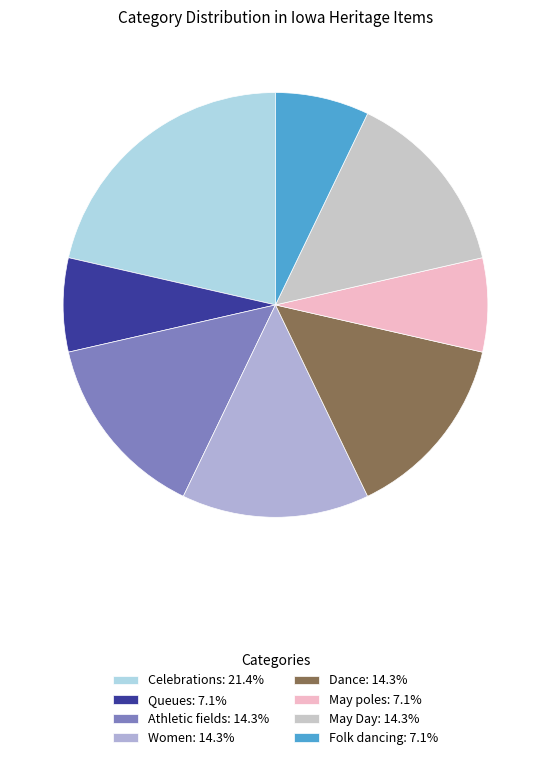

What is the ratio of the value at Queues to the value at Folk dancing?

1.0